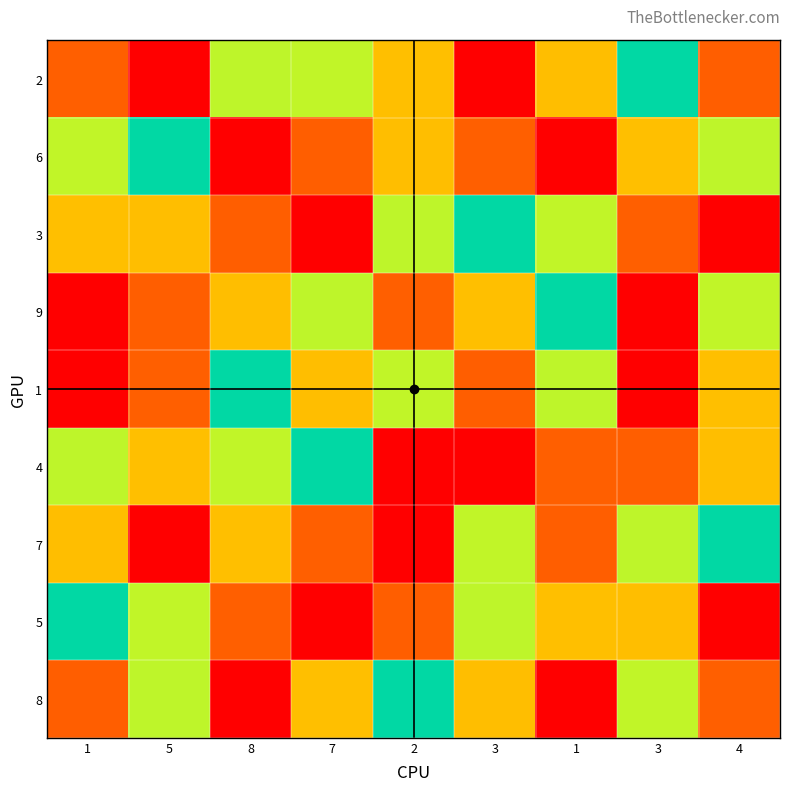

What is the maximum value shown in the chart?

9